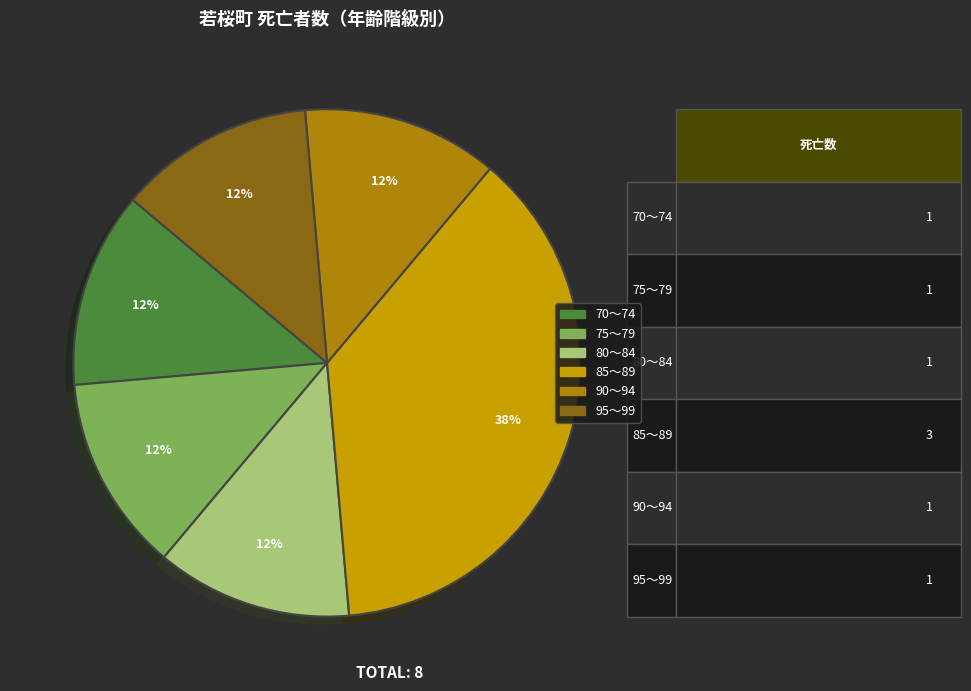

Which category has the smallest portion of the pie?

70～74